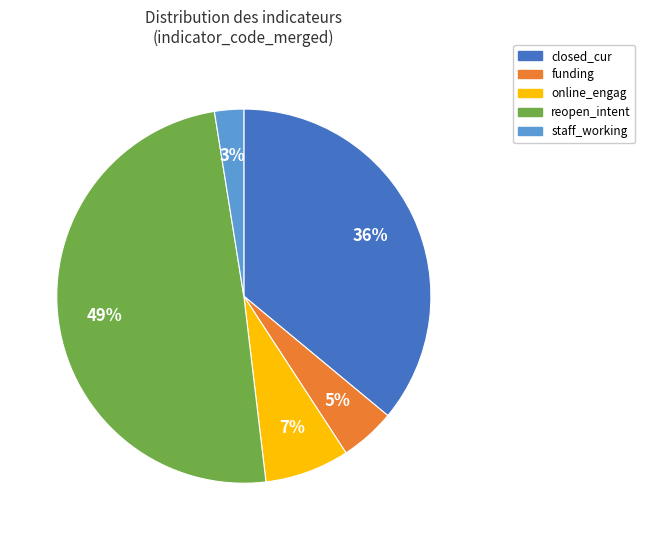

True or false: closed_cur accounts for 27% of the total.

False